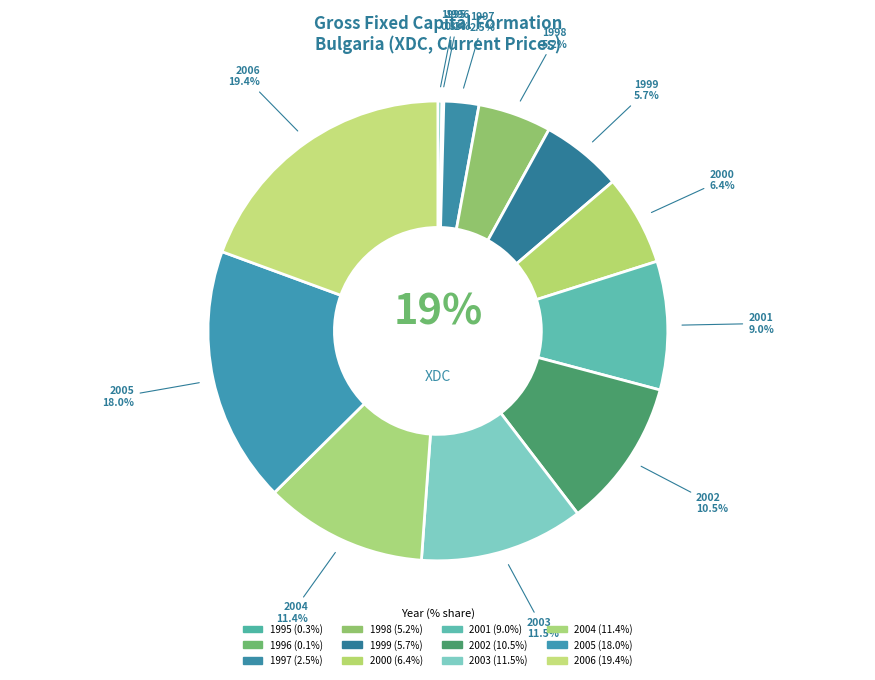

Is there any slice that represents more than half of the pie?

No